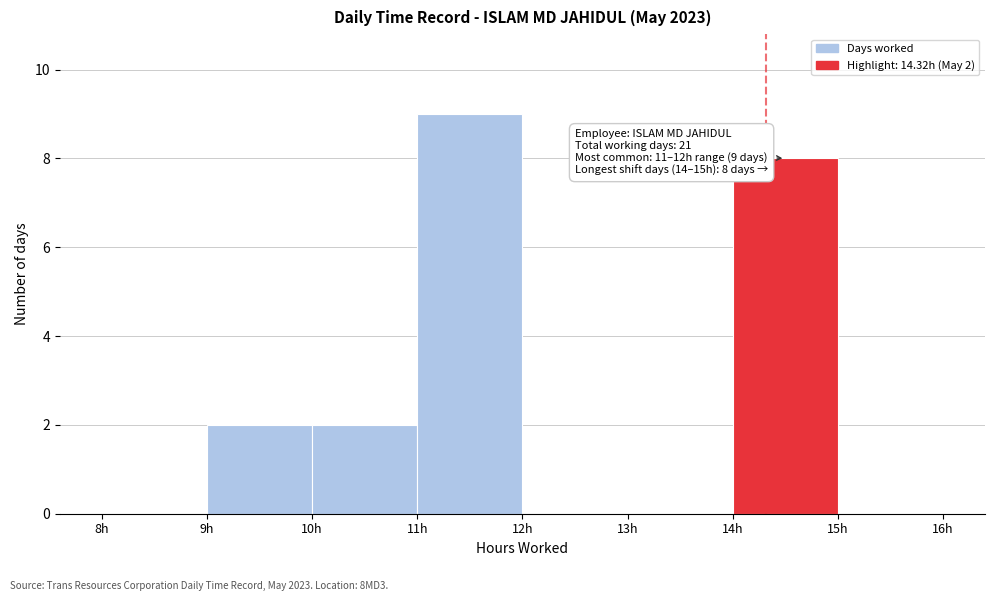

Which range on the x-axis has the tallest bar?

11 to 12